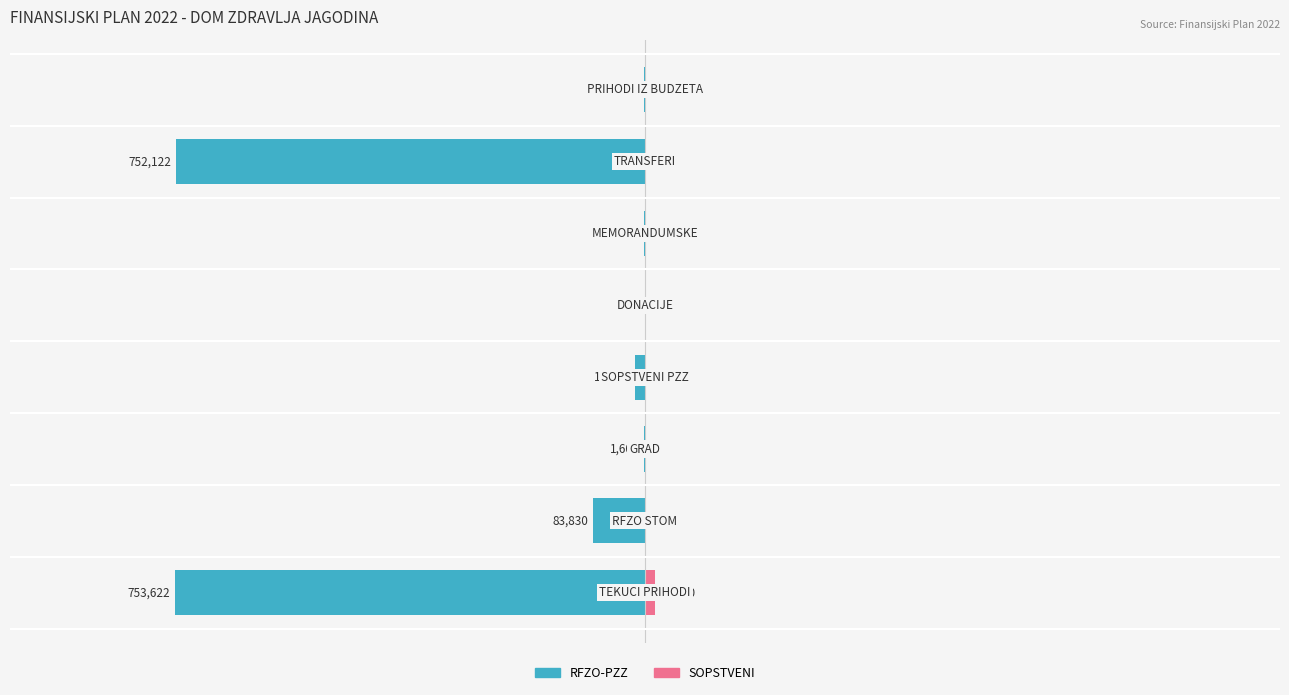

Are the bars grouped side by side (vs. stacked)?

Yes